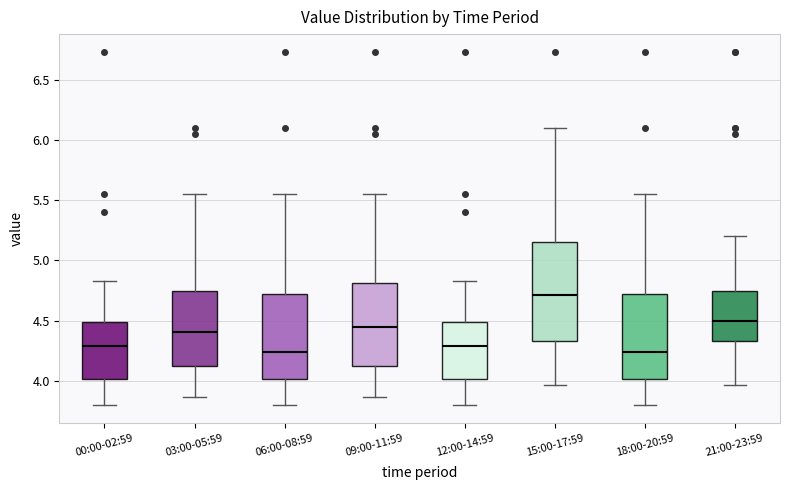

Reading left to right, read every box against the y-axis: the position of its median line, the range the box covers, and the ends of its whiskers. The values are not printed on the chart, so give them approximately, as read against the axis.

00:00-02:59: median 4.30, box 4.00 to 4.50, whiskers 3.80 to 4.85
03:00-05:59: median 4.40, box 4.10 to 4.75, whiskers 3.85 to 5.55
06:00-08:59: median 4.25, box 4.00 to 4.70, whiskers 3.80 to 5.55
09:00-11:59: median 4.45, box 4.10 to 4.80, whiskers 3.85 to 5.55
12:00-14:59: median 4.30, box 4.00 to 4.50, whiskers 3.80 to 4.85
15:00-17:59: median 4.70, box 4.35 to 5.15, whiskers 3.95 to 6.10
18:00-20:59: median 4.25, box 4.00 to 4.70, whiskers 3.80 to 5.55
21:00-23:59: median 4.50, box 4.35 to 4.75, whiskers 3.95 to 5.20